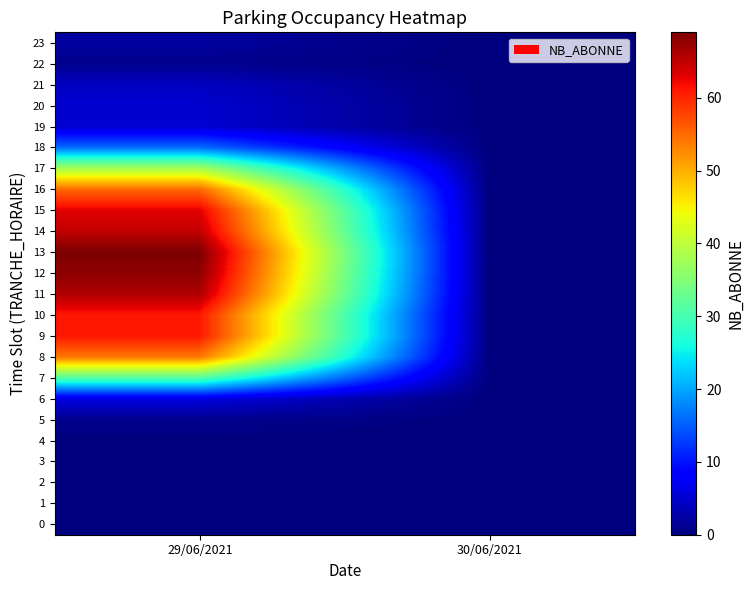

Reading right to left, what are all the values shown in this chart?

0: 30/06/2021=0	29/06/2021=0
1: 30/06/2021=0	29/06/2021=0
2: 30/06/2021=0	29/06/2021=0
3: 30/06/2021=0	29/06/2021=0
4: 30/06/2021=0	29/06/2021=0
5: 30/06/2021=0	29/06/2021=1
6: 30/06/2021=0	29/06/2021=6
7: 30/06/2021=0	29/06/2021=31
8: 30/06/2021=0	29/06/2021=54
9: 30/06/2021=0	29/06/2021=61
10: 30/06/2021=0	29/06/2021=61
11: 30/06/2021=0	29/06/2021=66
12: 30/06/2021=0	29/06/2021=68
13: 30/06/2021=0	29/06/2021=69
14: 30/06/2021=0	29/06/2021=65
15: 30/06/2021=0	29/06/2021=63
16: 30/06/2021=0	29/06/2021=55
17: 30/06/2021=0	29/06/2021=38
18: 30/06/2021=0	29/06/2021=16
19: 30/06/2021=0	29/06/2021=5
20: 30/06/2021=0	29/06/2021=5
21: 30/06/2021=0	29/06/2021=4
22: 30/06/2021=0	29/06/2021=1
23: 30/06/2021=0	29/06/2021=2